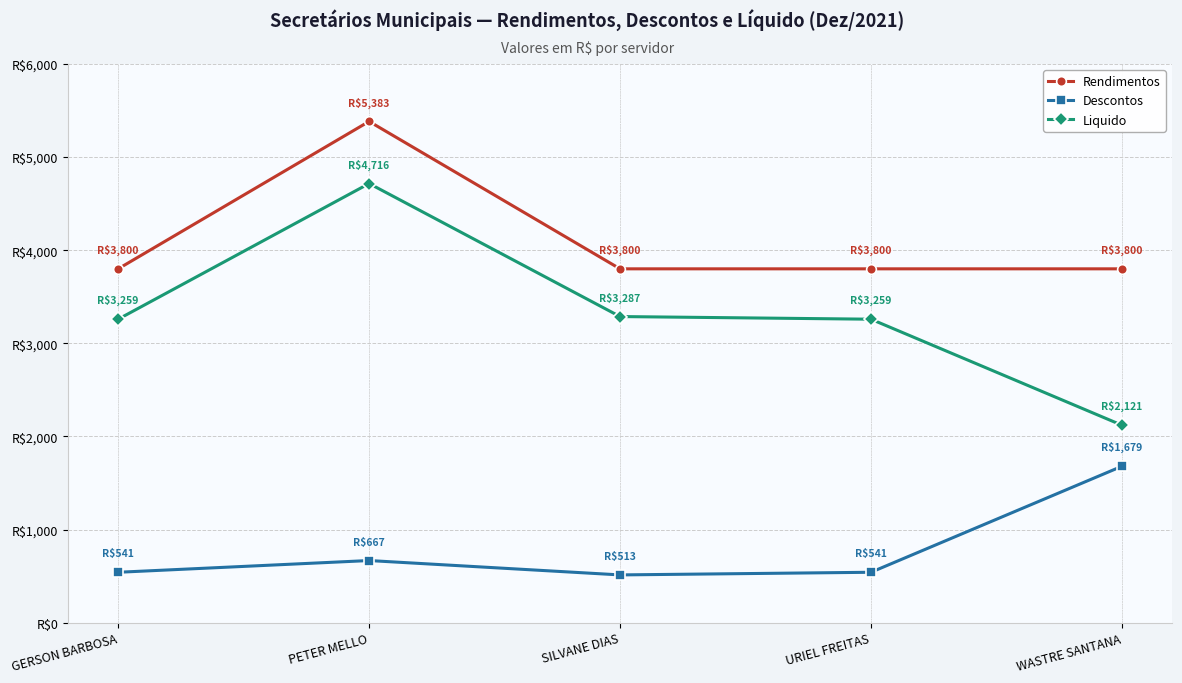

What are all the series names shown in the legend?

Rendimentos, Descontos, Liquido